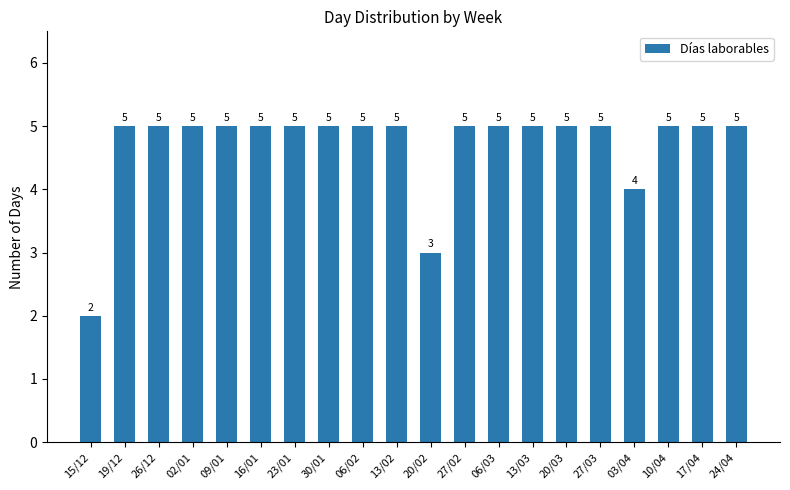

Reading left to right, extract all data points from this chart.

15/12=2	19/12=5	26/12=5	02/01=5	09/01=5	16/01=5	23/01=5	30/01=5	06/02=5	13/02=5	20/02=3	27/02=5	06/03=5	13/03=5	20/03=5	27/03=5	03/04=4	10/04=5	17/04=5	24/04=5